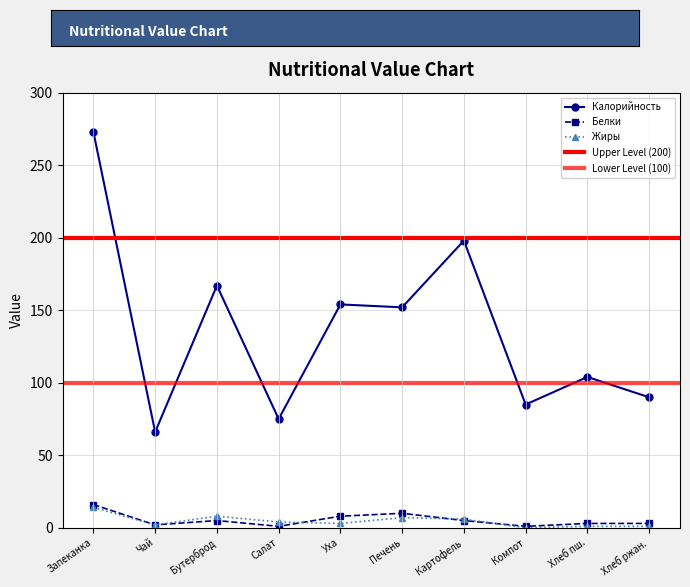

Where does the Калорийность series first go above 152?

Запеканка